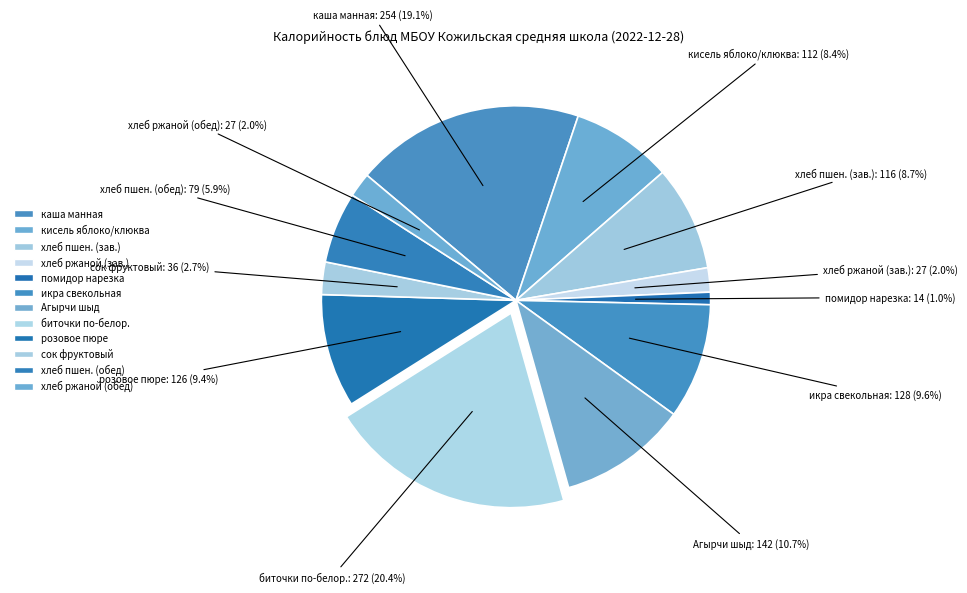

Is there a majority slice in this chart?

No